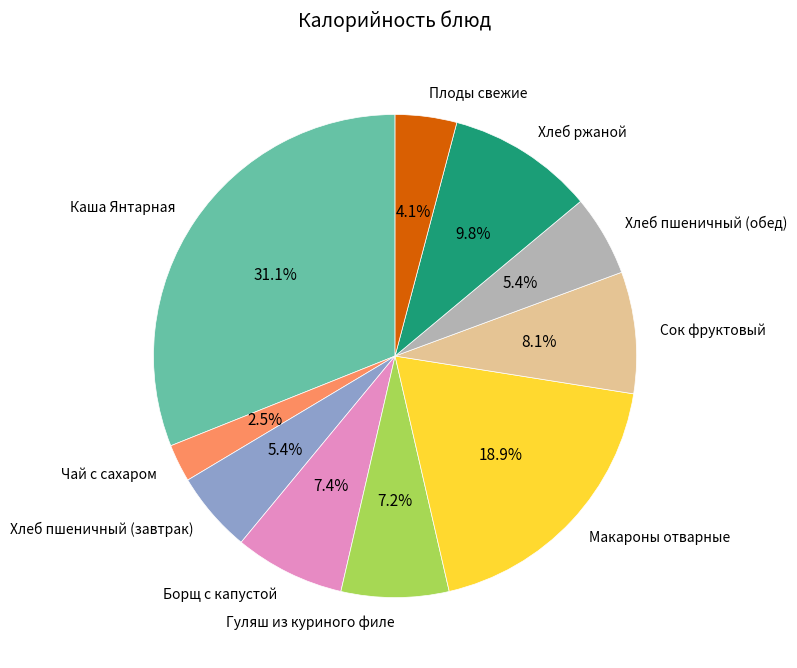

How many segments does this pie chart have?

10